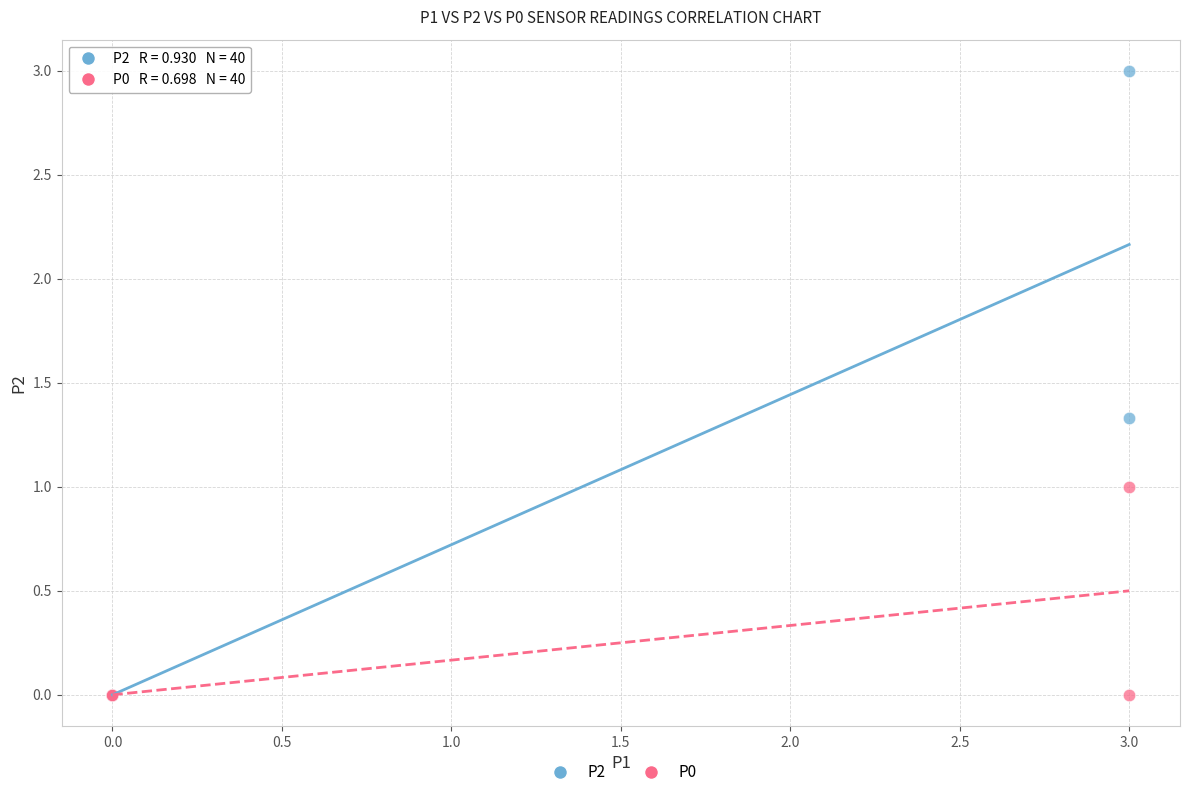

Which series contains the highest Y value?

P2